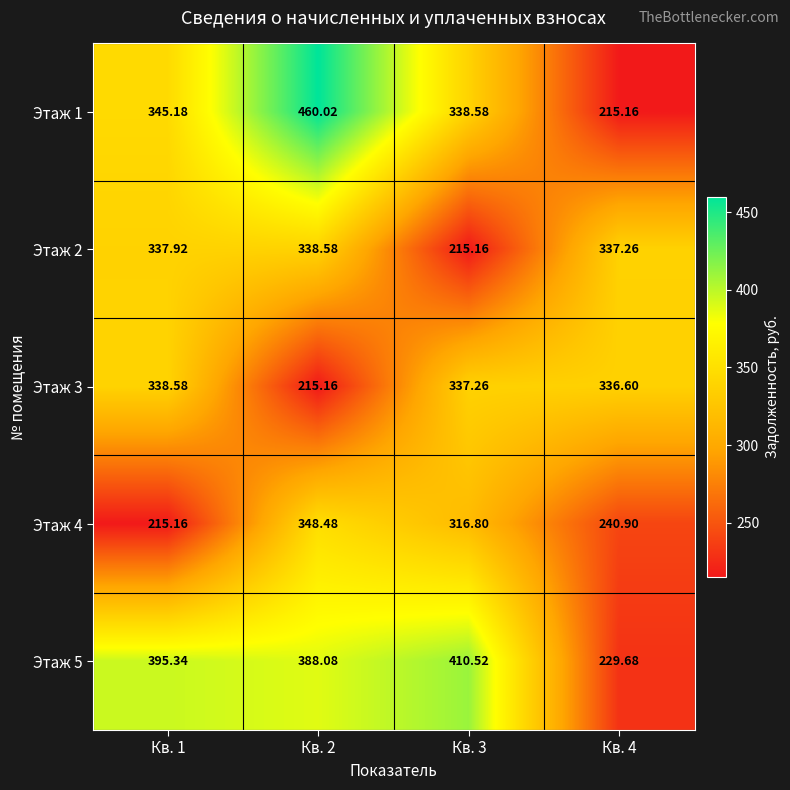

Is the value of Этаж 4 at Кв. 2 greater than the value of Этаж 5 at Кв. 1?

No